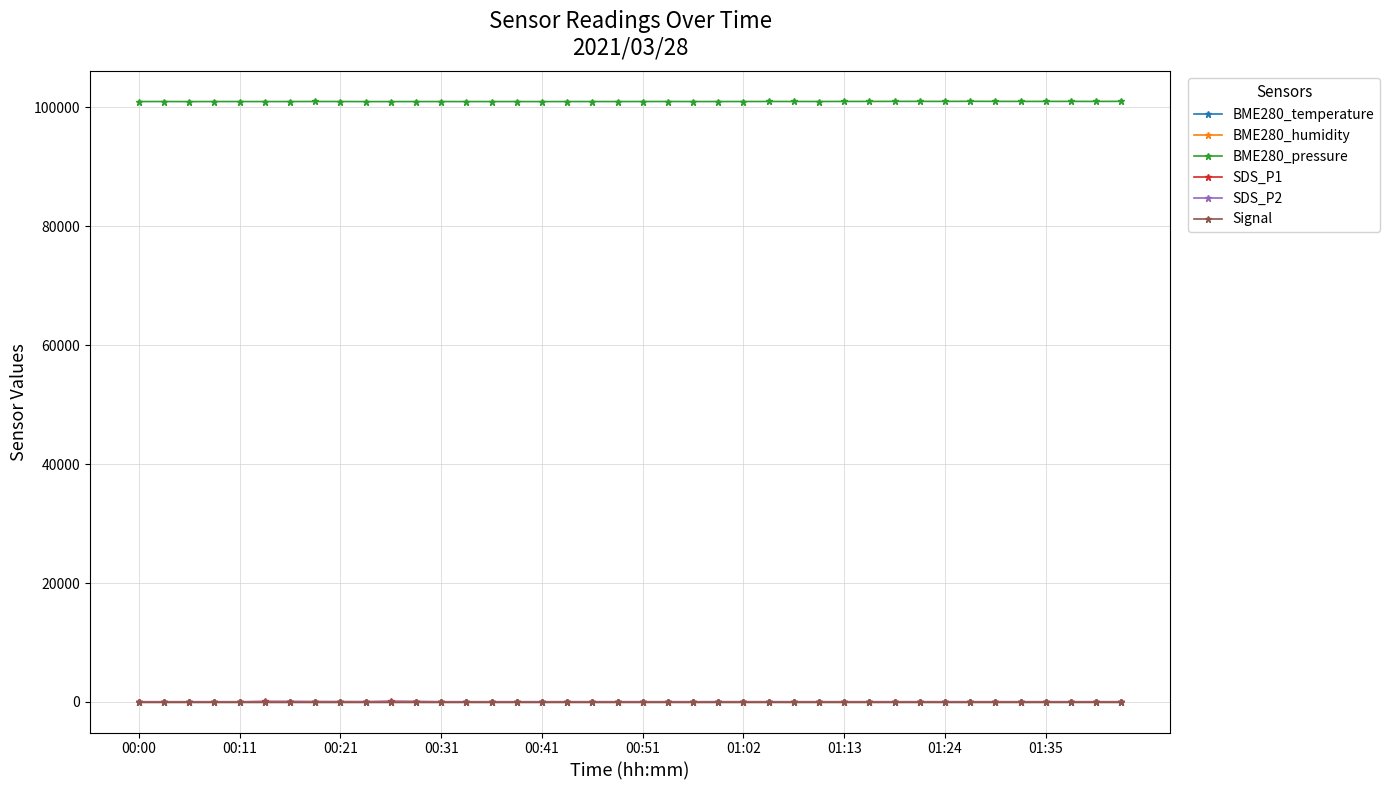

True or false: SDS_P2 has more than 2 interior local peaks.

True